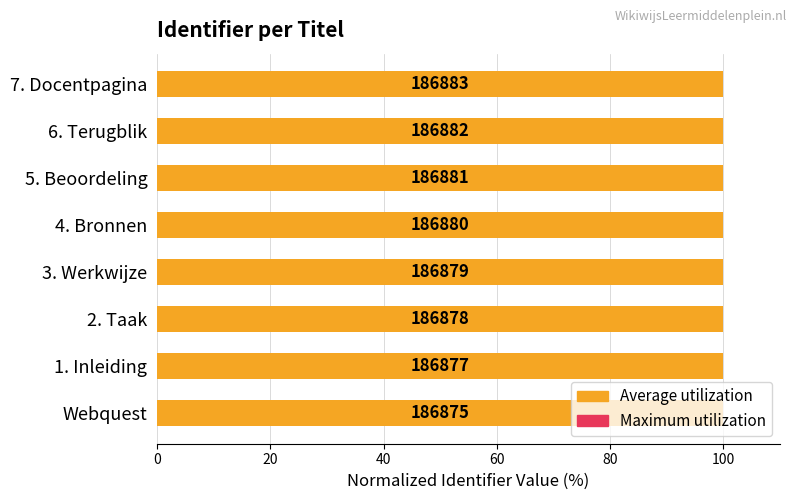

Count the Average utilization values in the range 99 to 100.

8